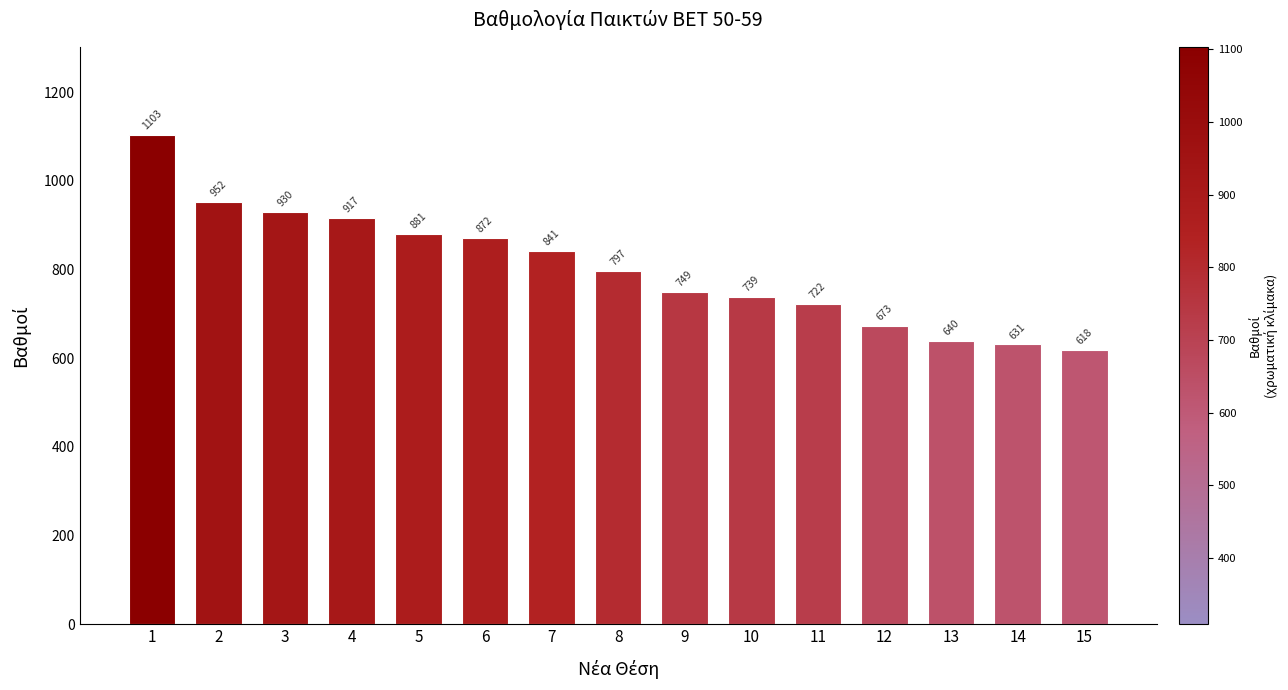

What value does the data have at 6?

871.8